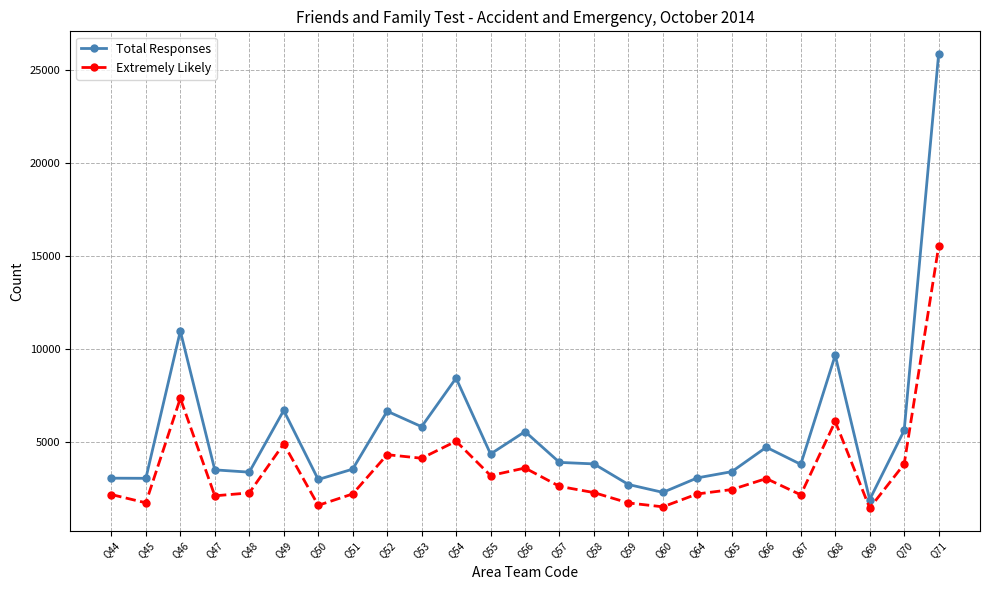

At which label is Extremely Likely closest to 8462?

Q46